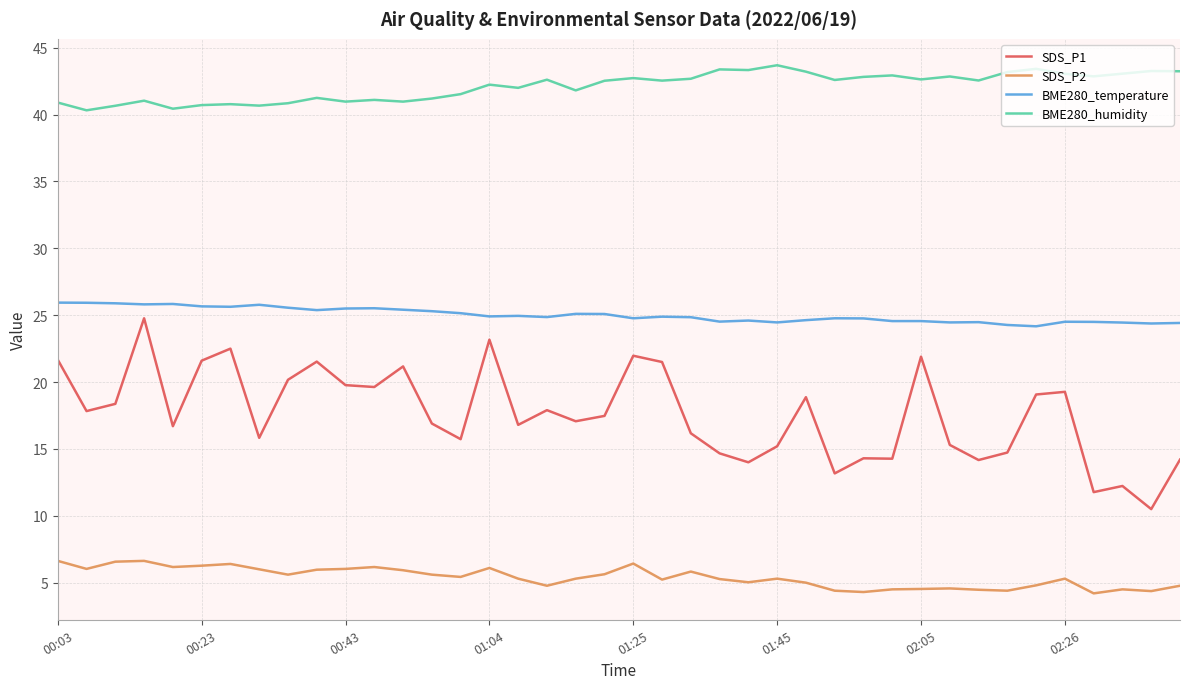

Which series has the largest total across all categories?

BME280_humidity